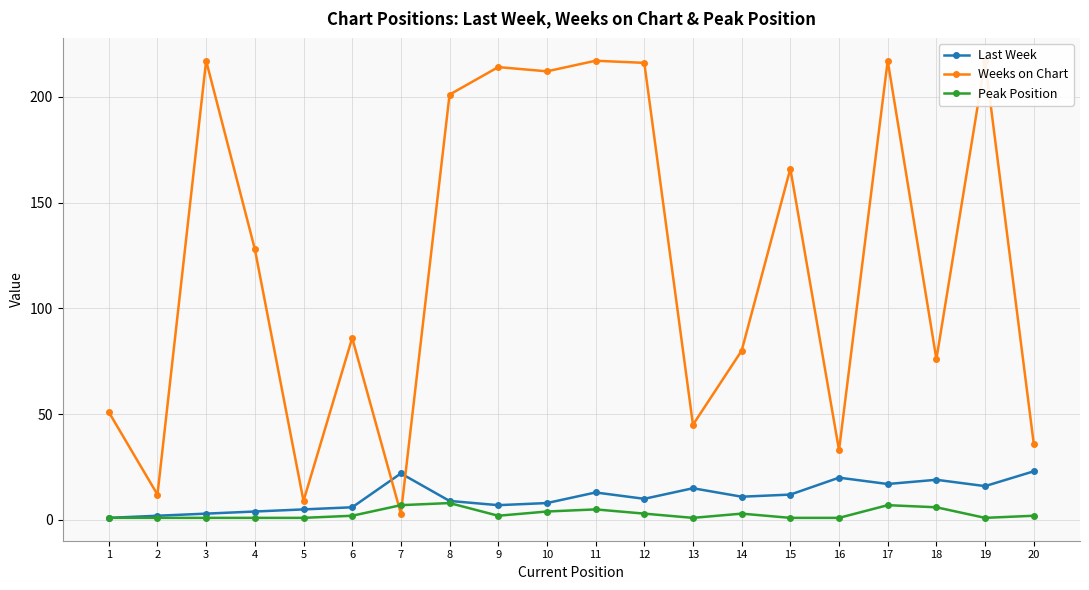

Where is the first local minimum for Peak Position?

9